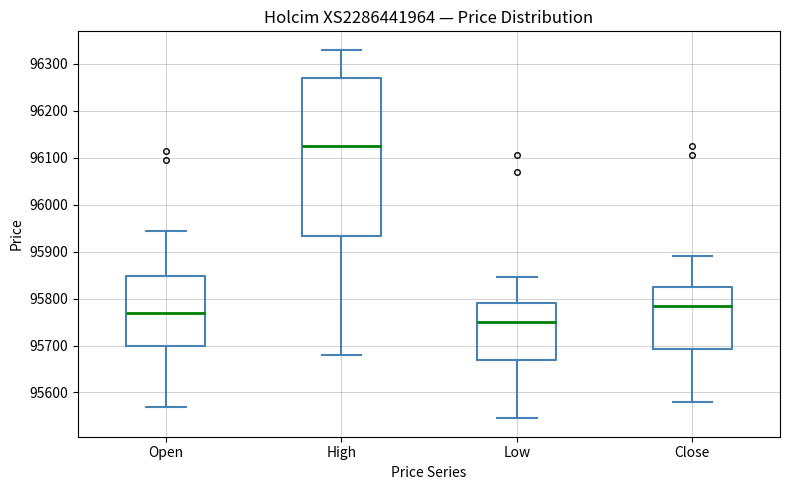

Reading left to right, transcribe this box plot: for each box, give where its median line is, the range the box spans, and where its two whiskers end, as read against the y-axis. The values are not printed on the chart, so give them approximately, as read against the axis.

Open: median 95770, box 95700 to 95850, whiskers 95570 to 95950
High: median 96130, box 95930 to 96270, whiskers 95680 to 96330
Low: median 95750, box 95670 to 95790, whiskers 95550 to 95850
Close: median 95790, box 95690 to 95830, whiskers 95580 to 95890